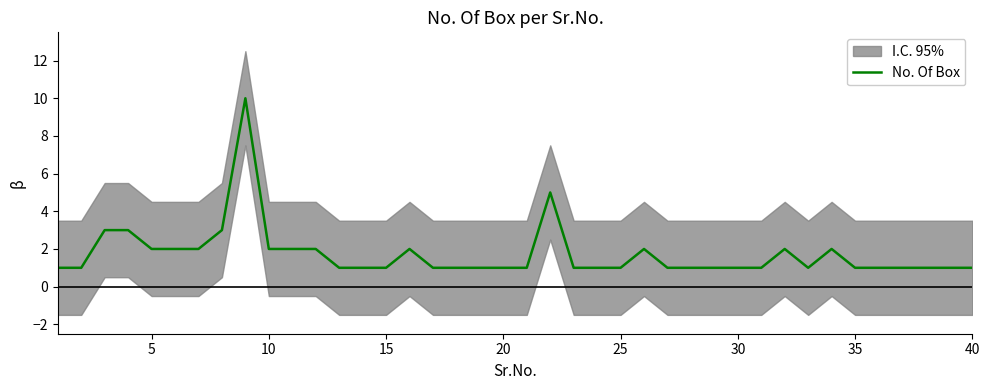

The value of No. Of Box at 30 is 1. True or false?

True